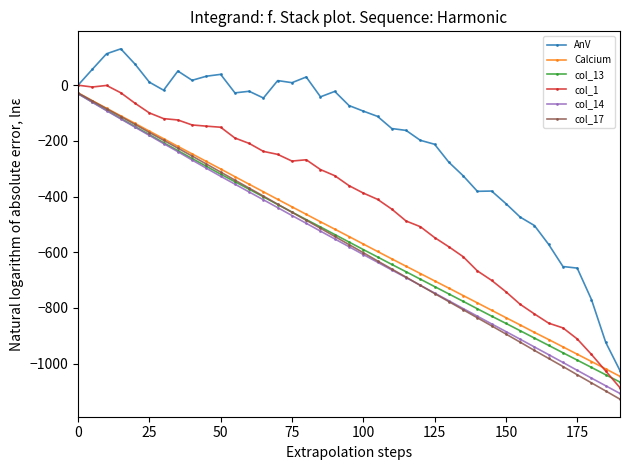

What is the maximum value shown in the chart?

130.6